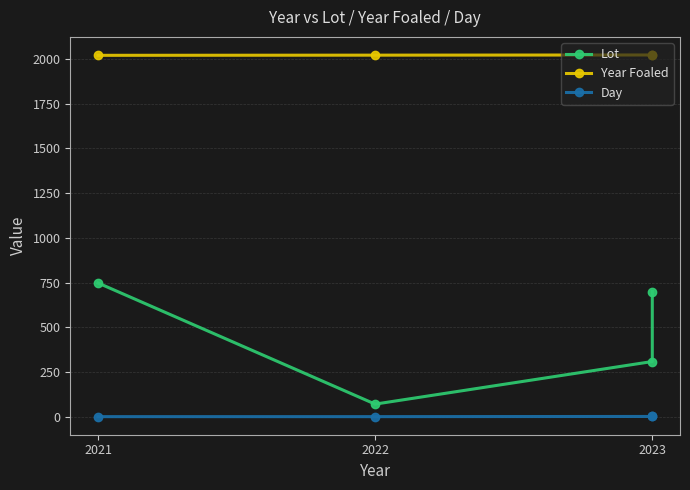

What is the label of the 3rd point from the right?

2022